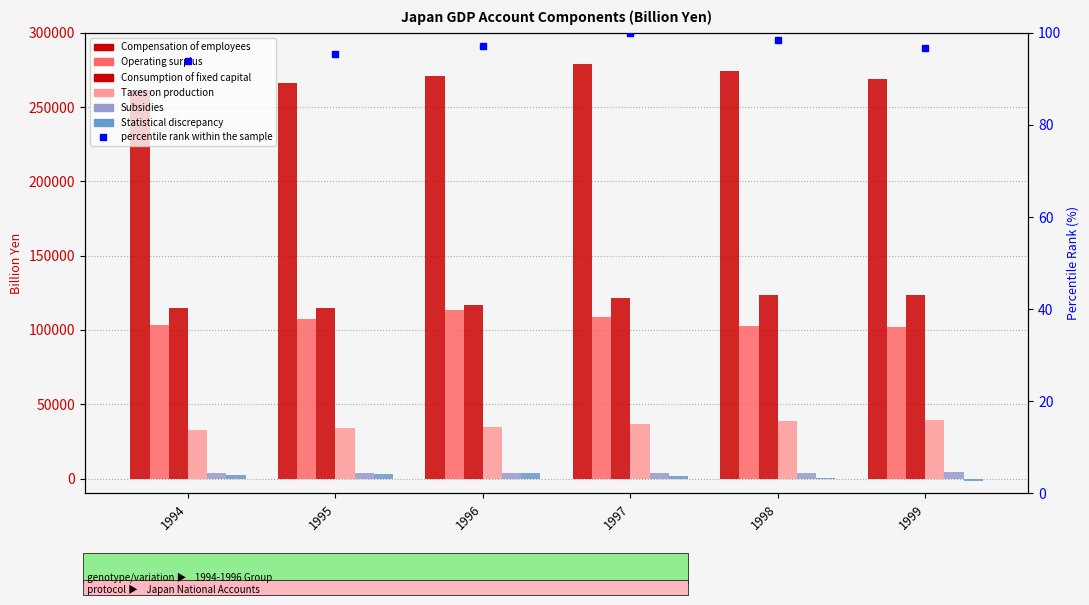

How many bars are there in total?

36